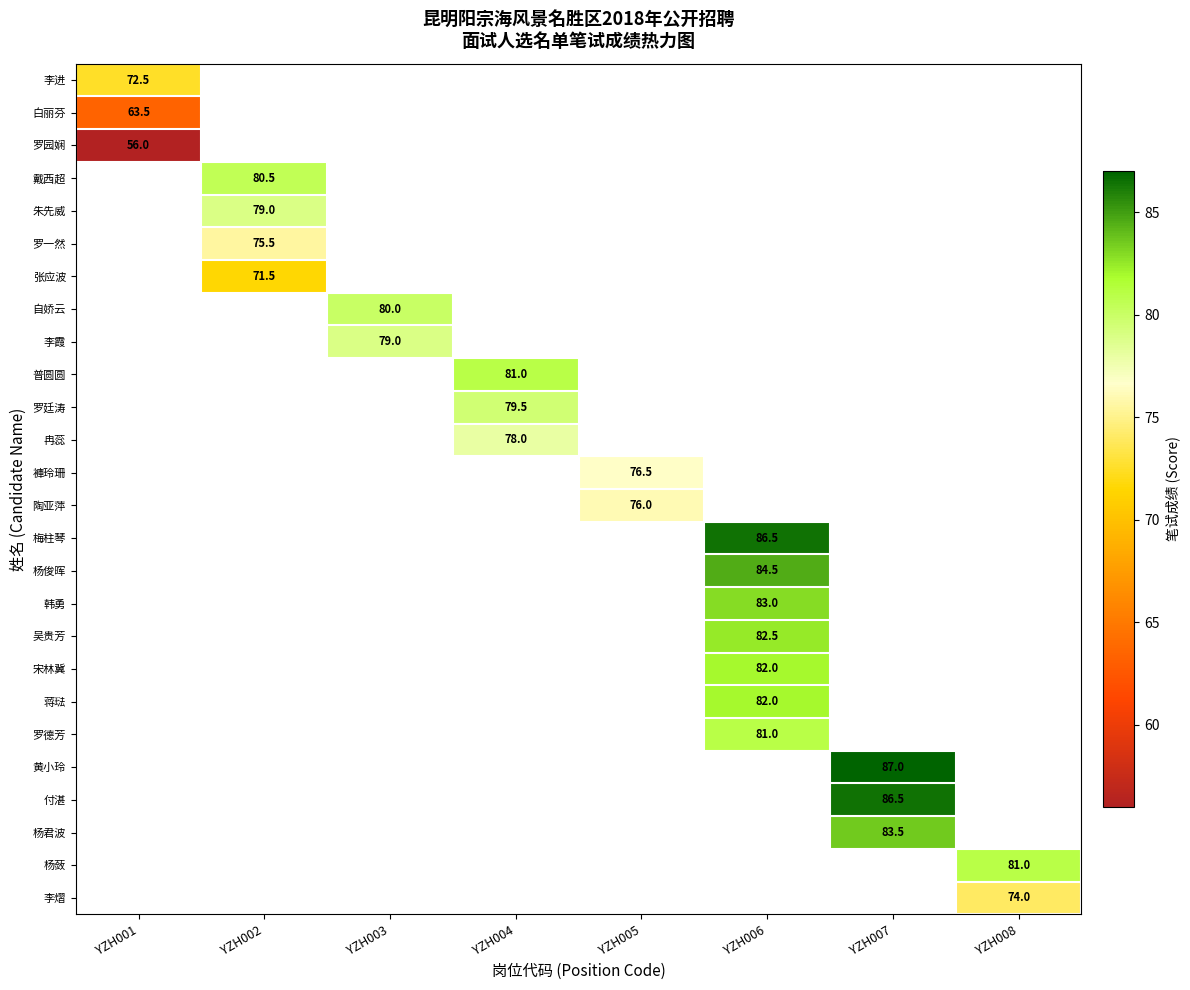

Is it true that 白丽芬 equals 63.5 at YZH001?

True